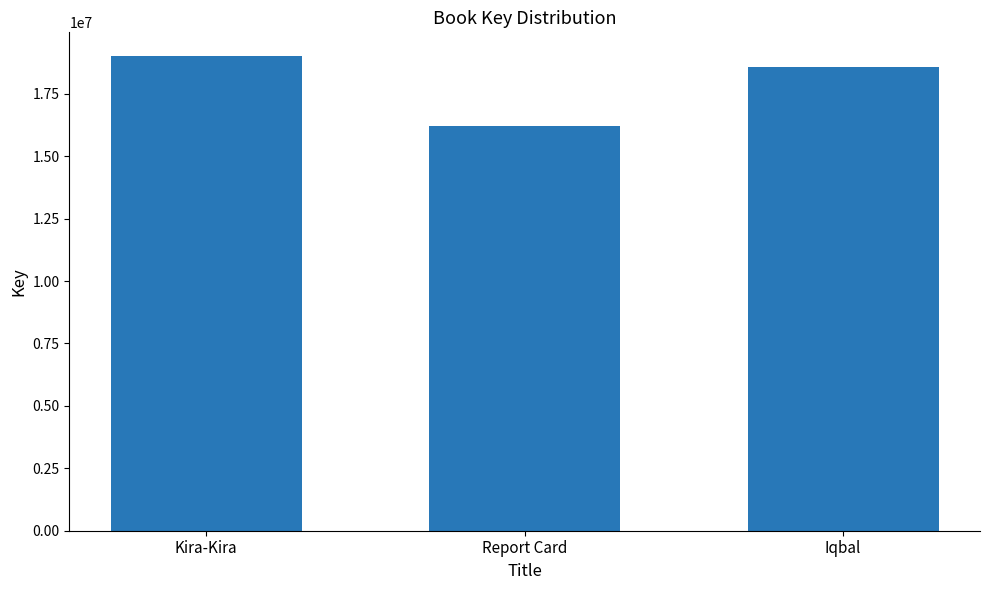

Between Report Card and Kira-Kira, which is larger?

Kira-Kira